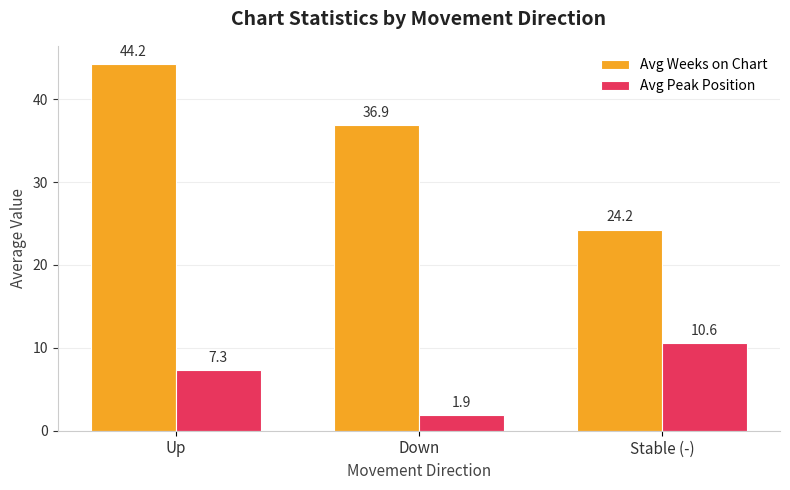

What is the difference between the highest and lowest values at Stable (-)?

13.6